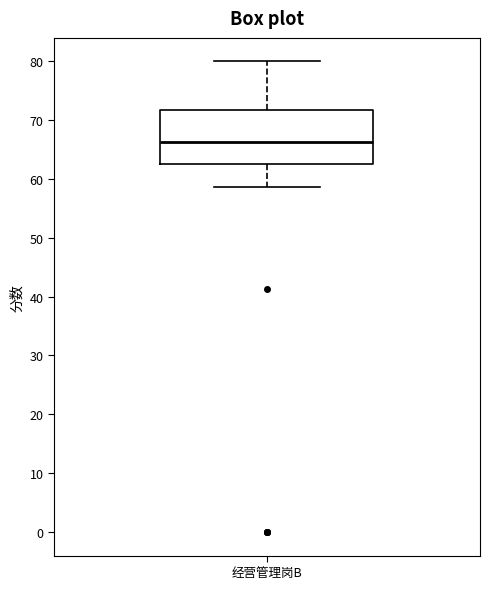

Transcribe this box plot: give where the median line is, the range the box spans, and where the two whiskers end, as read against the y-axis. The values are not printed on the chart, so give them approximately, as read against the axis.

median 66, box 63 to 72, whiskers 59 to 80